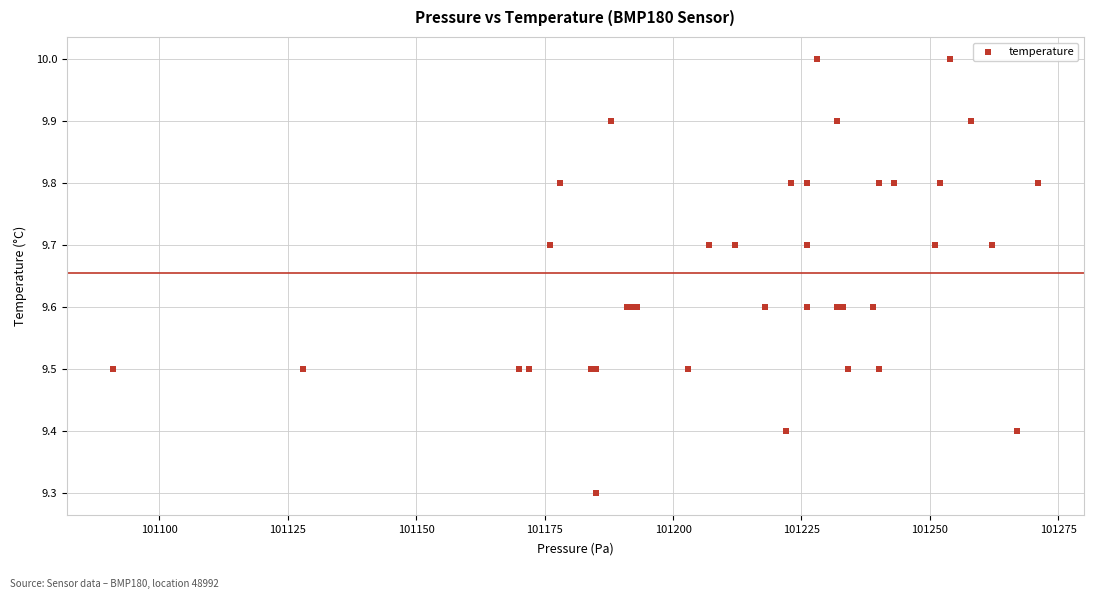

What Y value in the scatter plot is closest to 9?

9.3